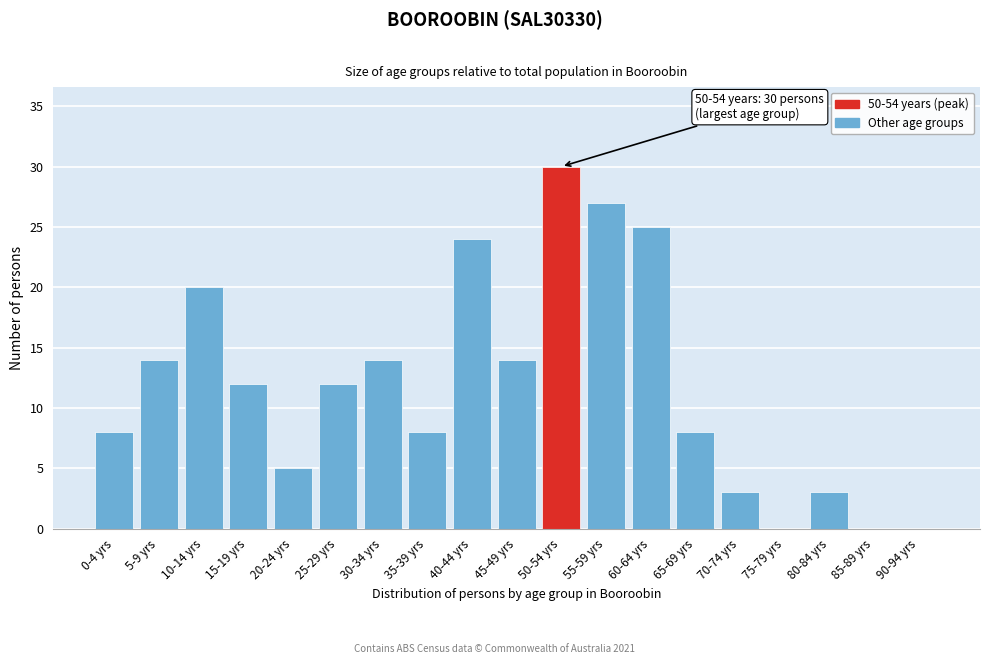

Reading left to right, list all the values displayed in this chart.

0-4 yrs=8	5-9 yrs=14	10-14 yrs=20	15-19 yrs=12	20-24 yrs=5	25-29 yrs=12	30-34 yrs=14	35-39 yrs=8	40-44 yrs=24	45-49 yrs=14	50-54 yrs=30	55-59 yrs=27	60-64 yrs=25	65-69 yrs=8	70-74 yrs=3	75-79 yrs=0	80-84 yrs=3	85-89 yrs=0	90-94 yrs=0